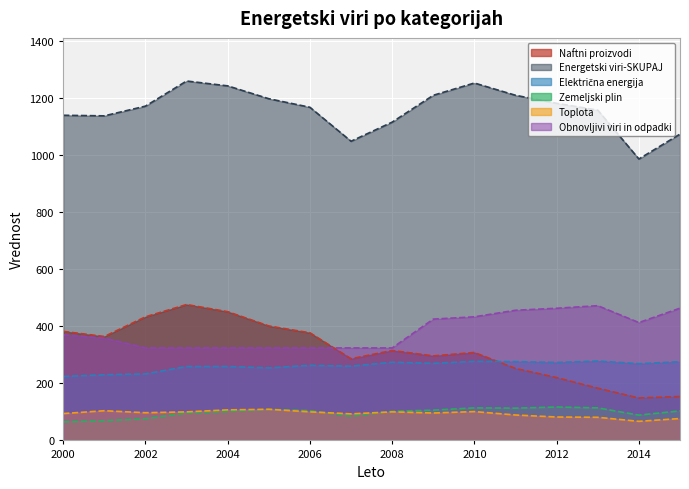

Between 2001 and 2011, which series saw the biggest shift?

Naftni proizvodi